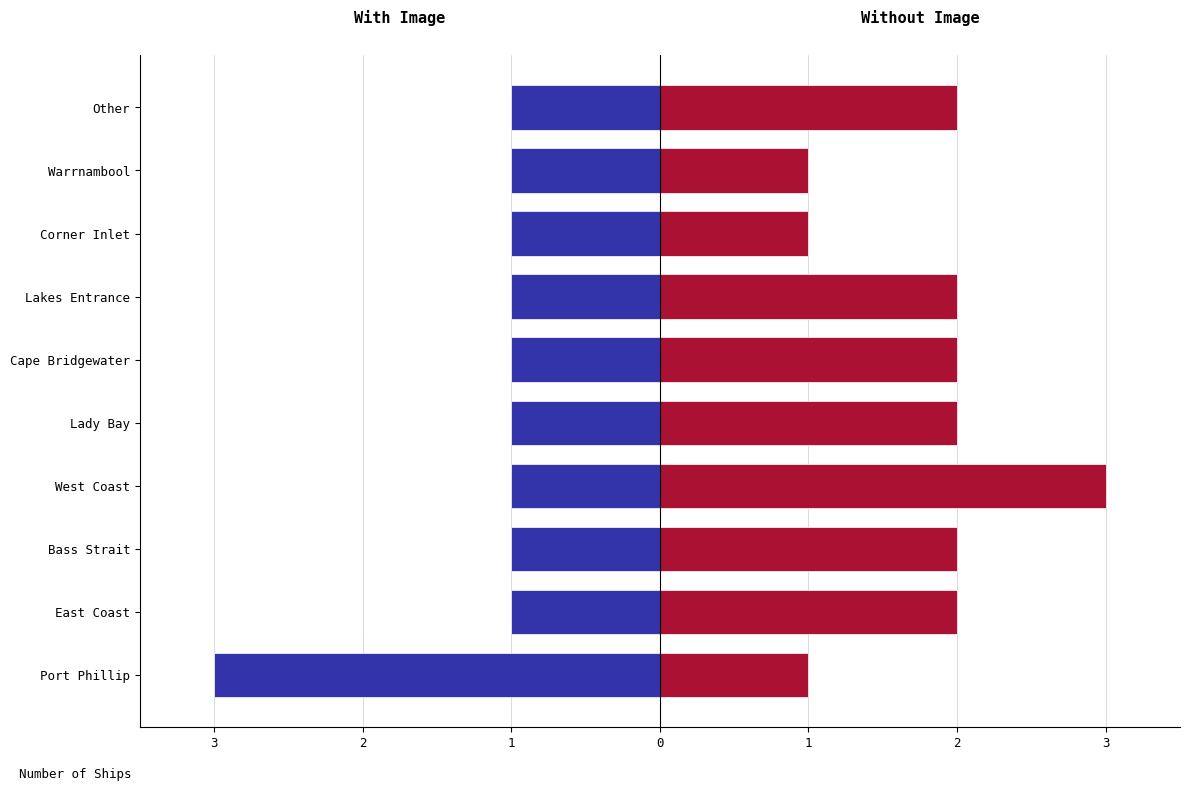

Does the chart contain stacked bars?

No